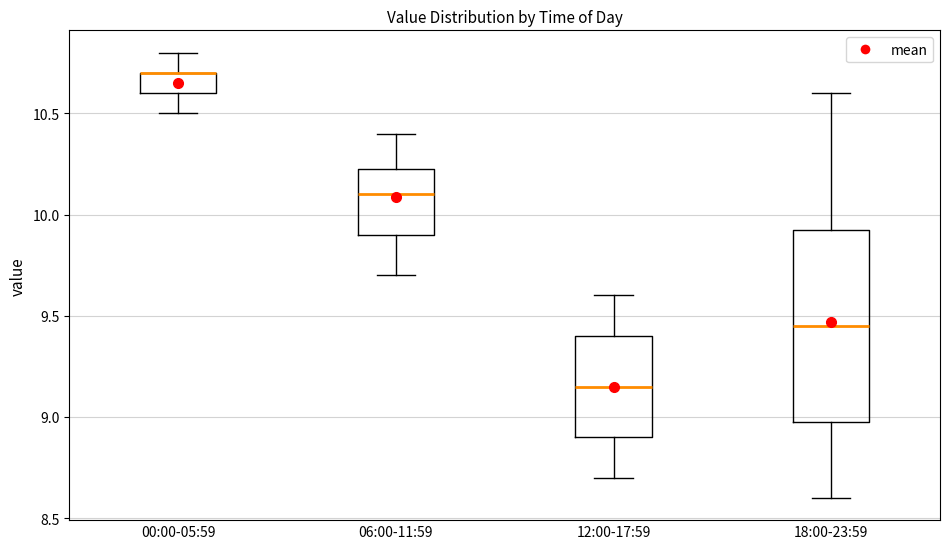

Comparing the boxes themselves (not the whiskers), which one is the tallest?

18:00-23:59